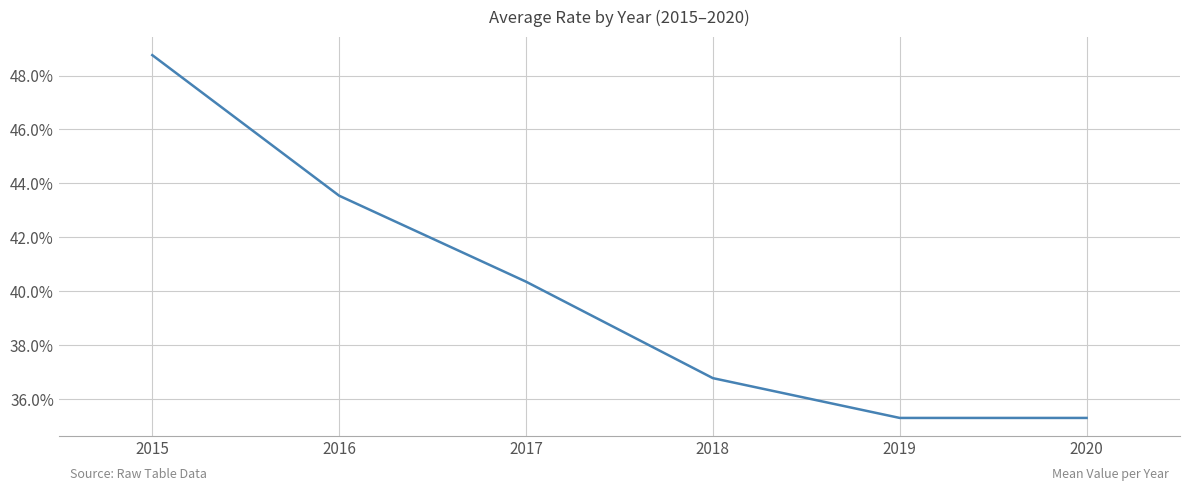

How many lines are shown in the chart?

1